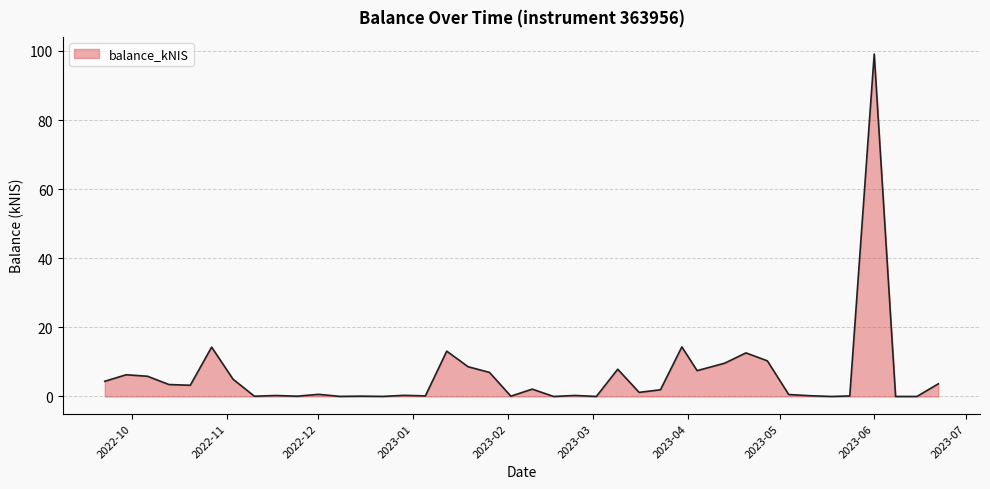

What is the maximum value shown in the chart?

99.1